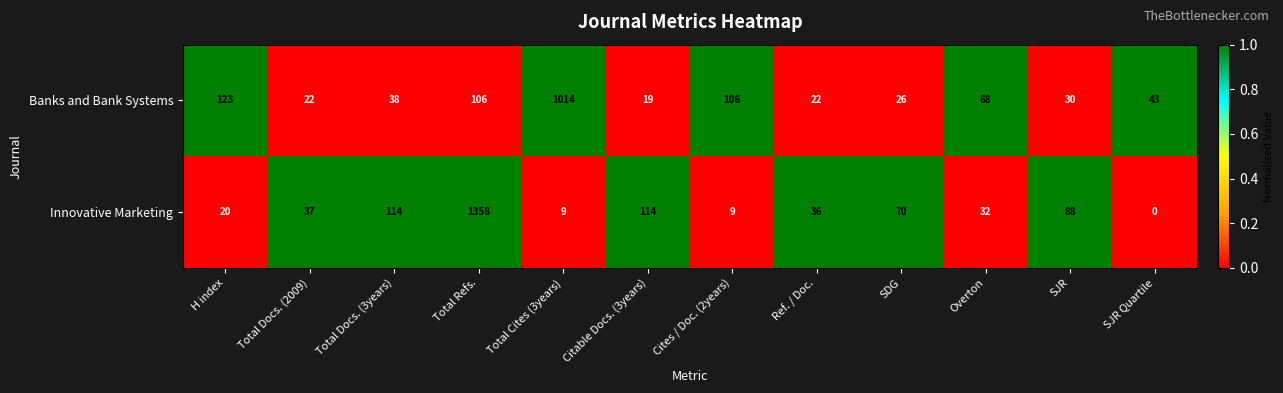

Which series has the largest range (max minus min)?

Innovative Marketing